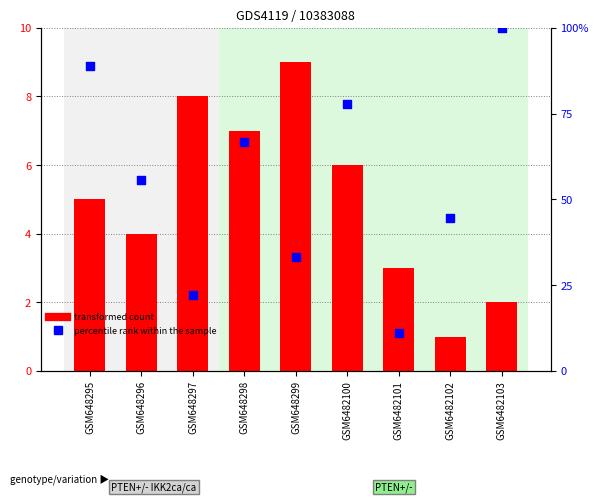

Which series has the widest spread of Y values?

percentile rank within the sample